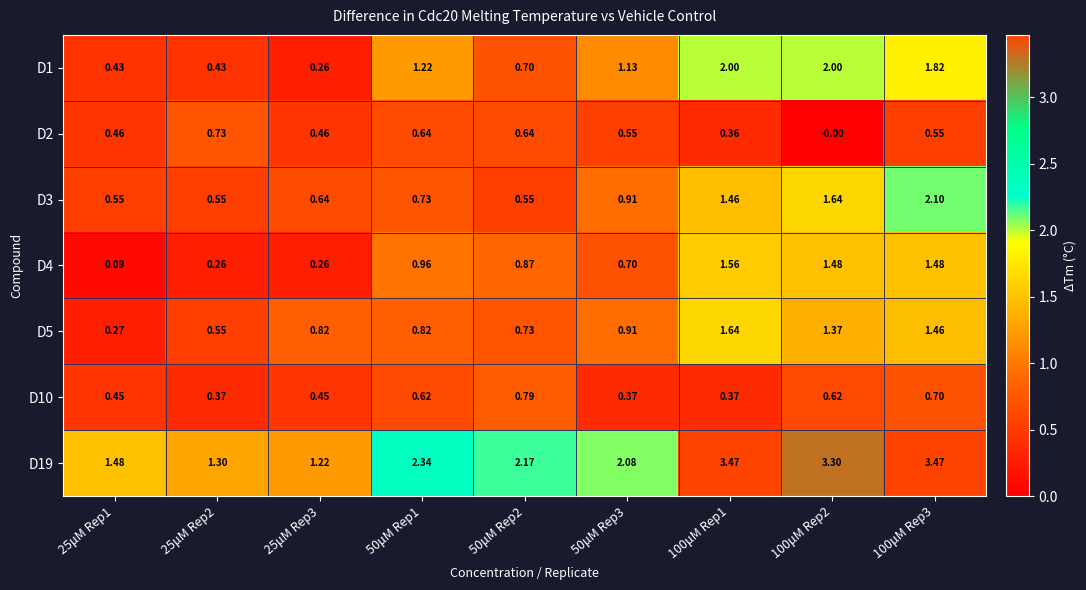

Is the value of D19 at 100μM Rep1 greater than the value of D10 at 50μM Rep2?

Yes